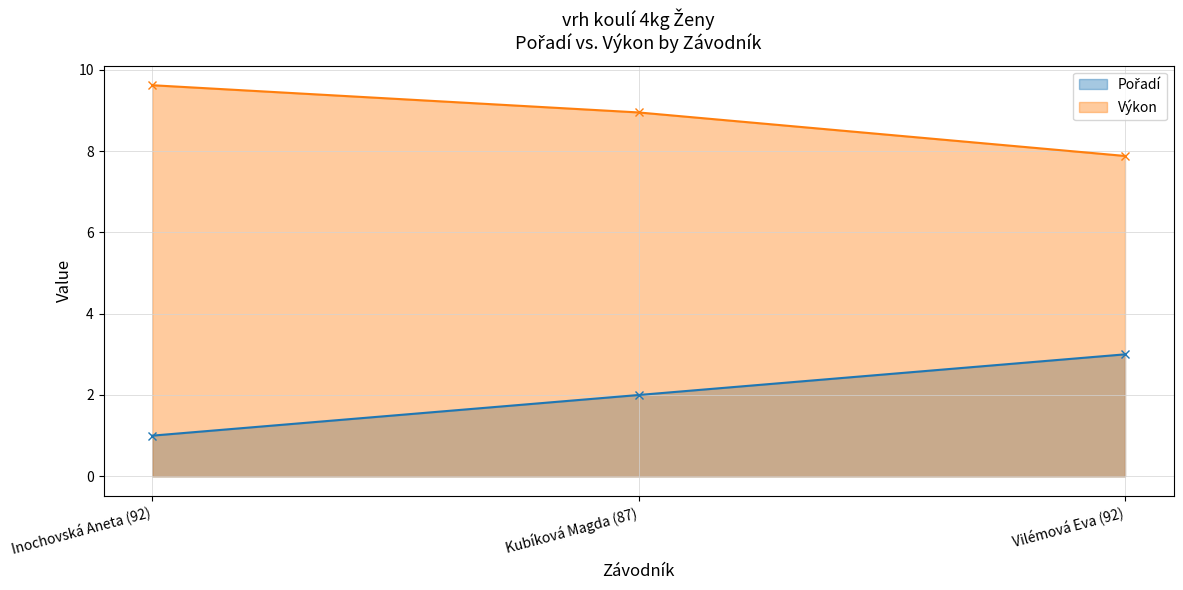

What is the difference between the highest and lowest values at Vilémová Eva (92)?

4.9